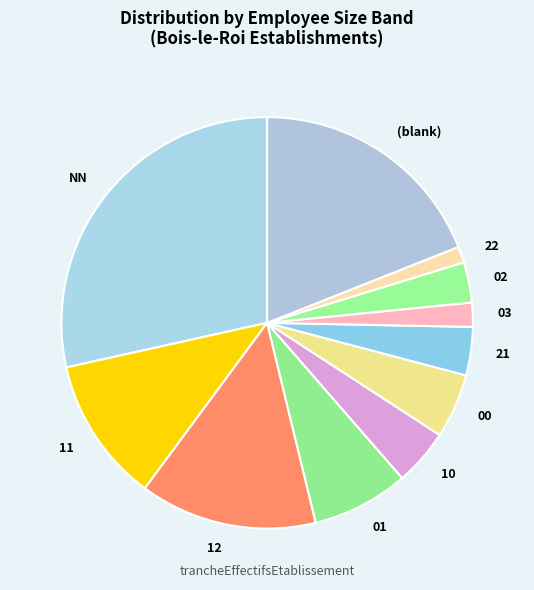

True or false: 21 accounts for 4% of the total.

True